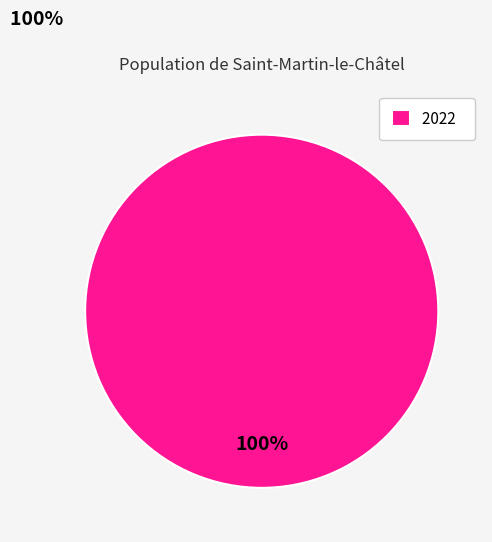

What percentage is the 2022 slice, to the nearest percent?

100%